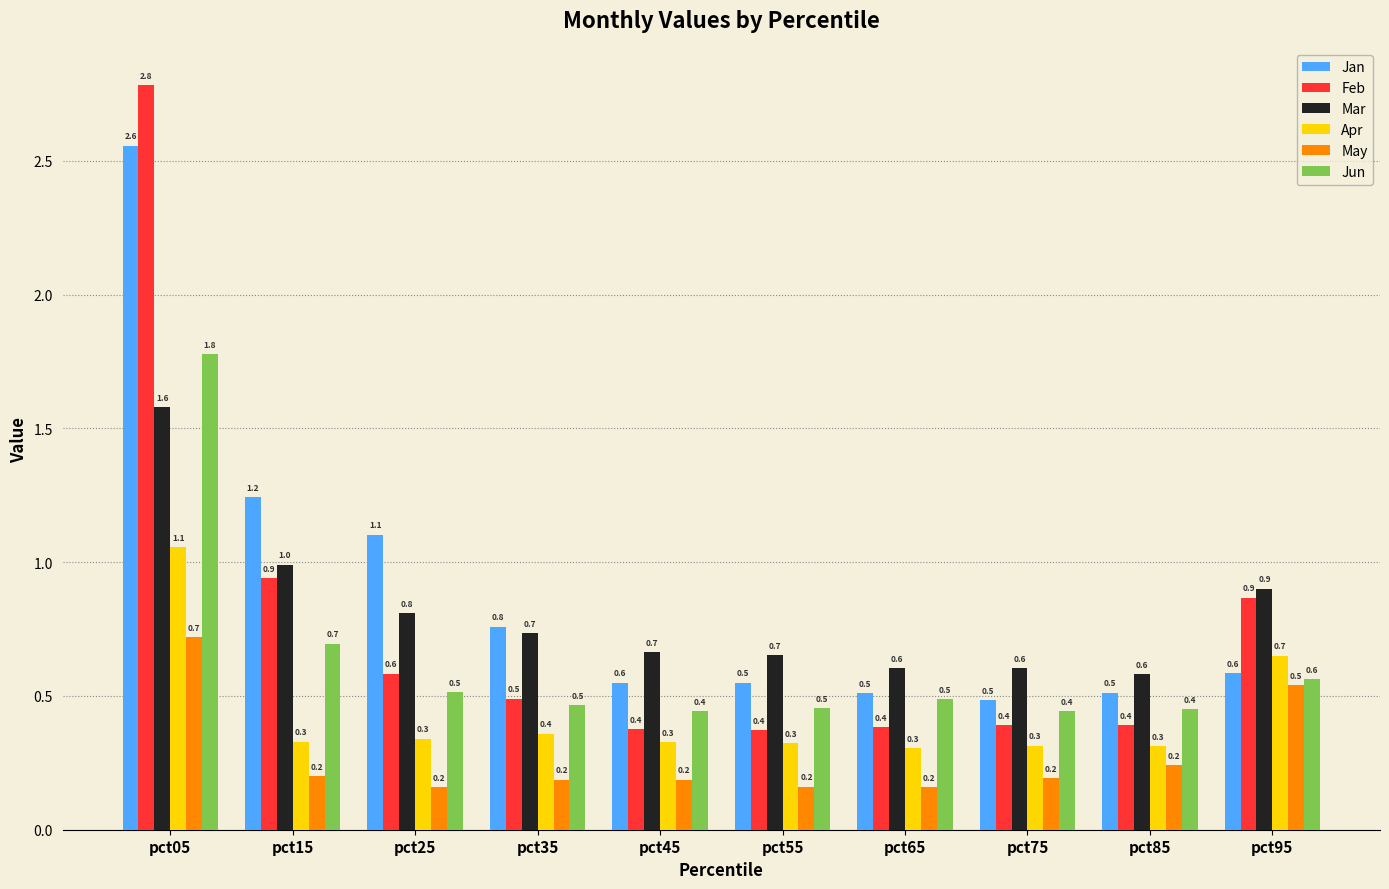

What is the difference between the highest and lowest values at pct15?

1.0